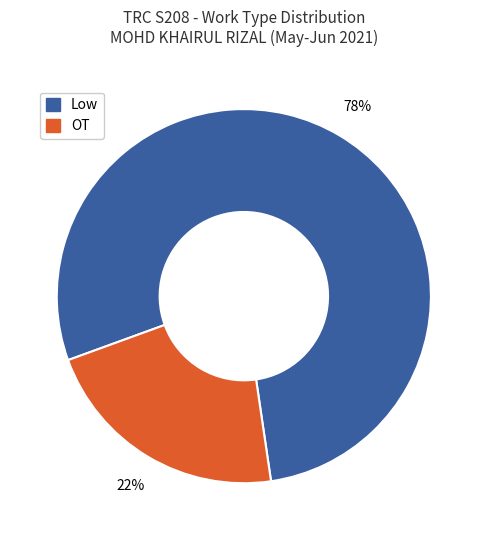

To the nearest percent, what is the difference between the Low and OT slice percentages?

56%